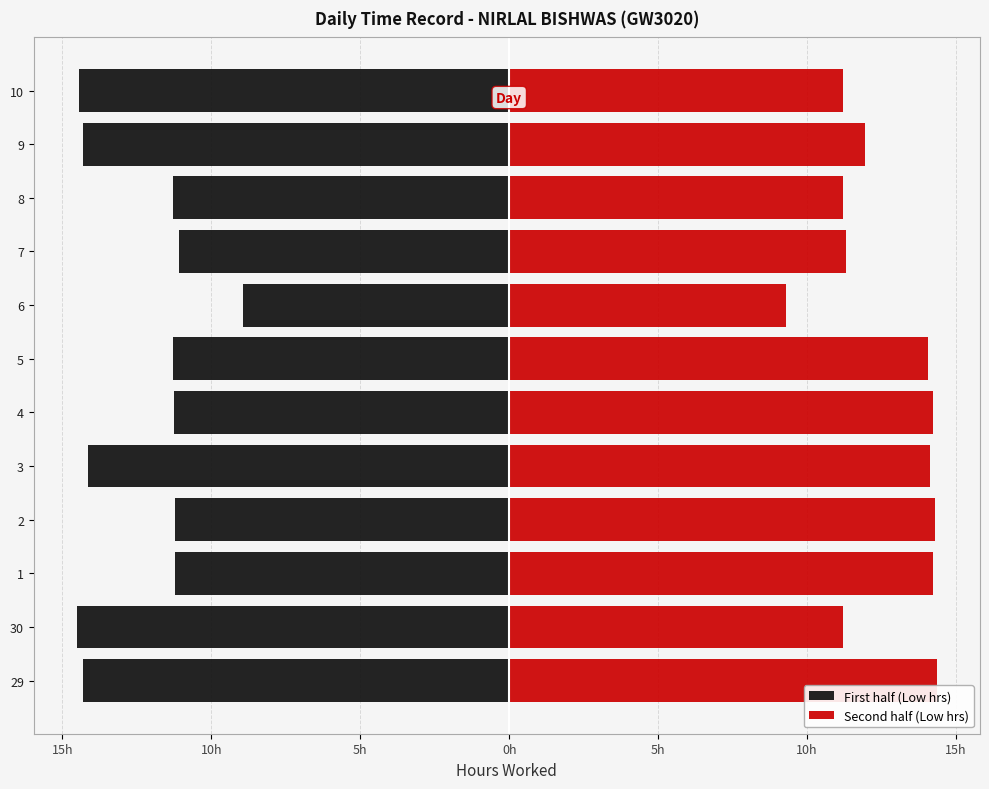

What are all the series names shown in the legend?

First half (Low hrs), Second half (Low hrs)